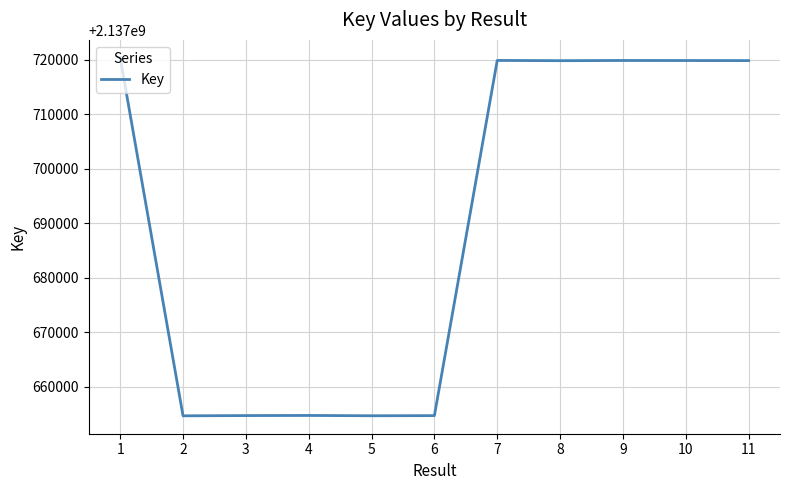

What is the sum of the values at 4 and 9?

4275374622